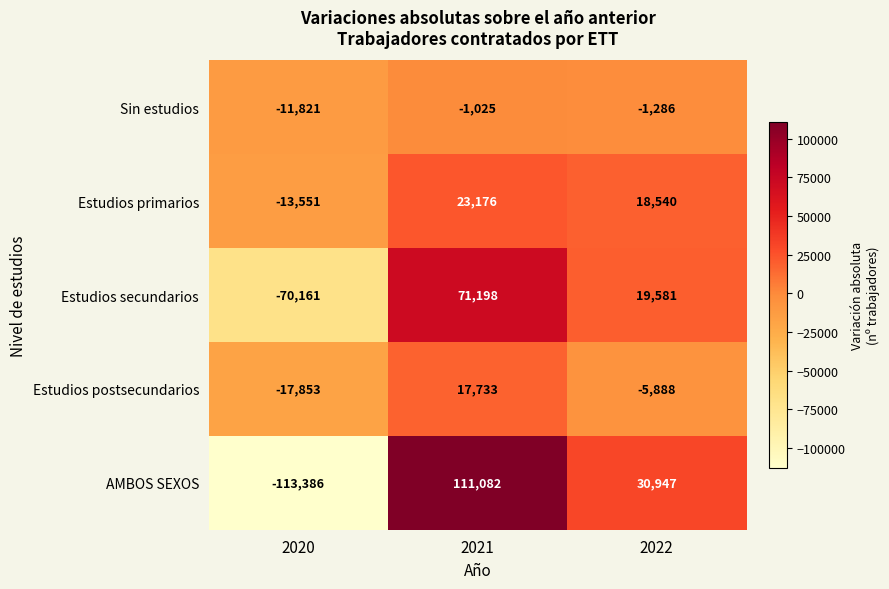

What is the maximum value shown in the chart?

111082